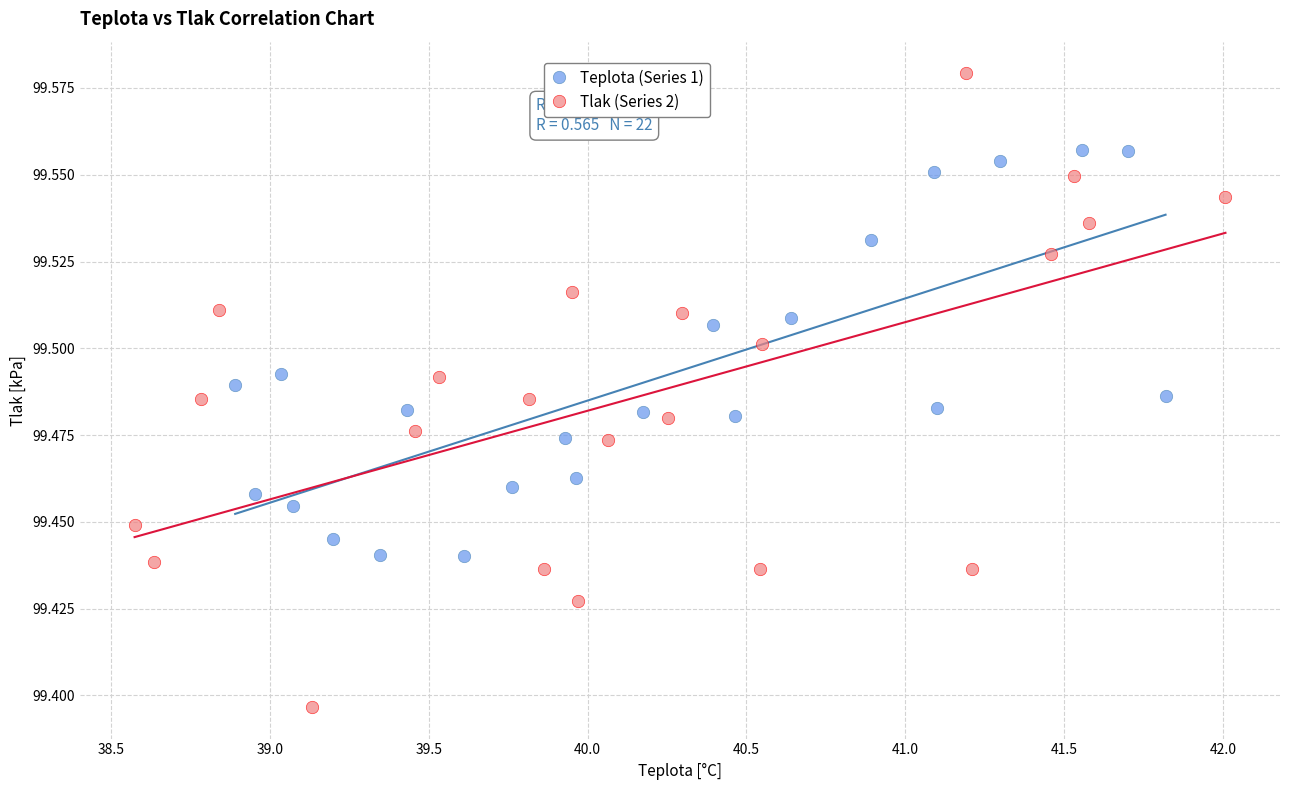

Which series contains the lowest Y value?

Tlak (Series 2)